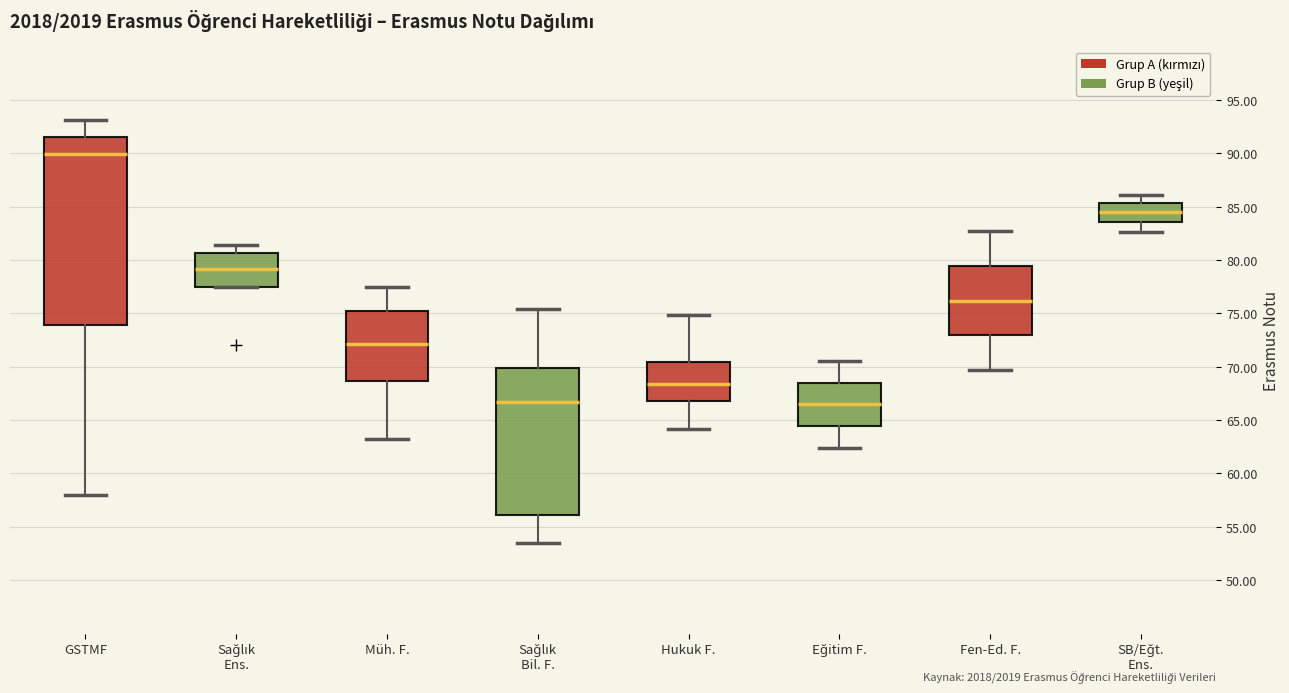

Where is the lower edge of the box for Eğitim F. on the y-axis? The values are not printed on the chart, so give them approximately, as read against the axis.

64.5